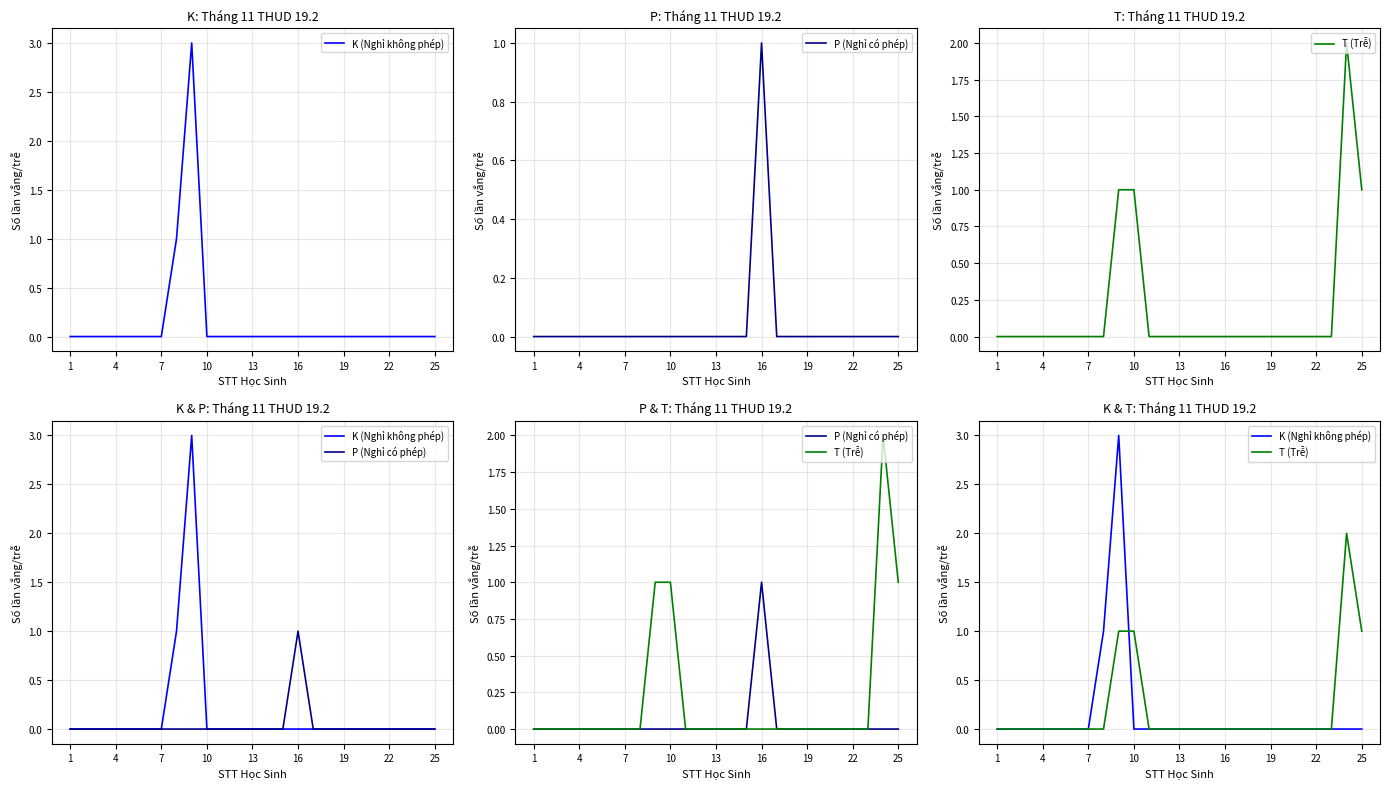

True or false: T (Trễ) has more than 1 points higher than both neighbors.

False